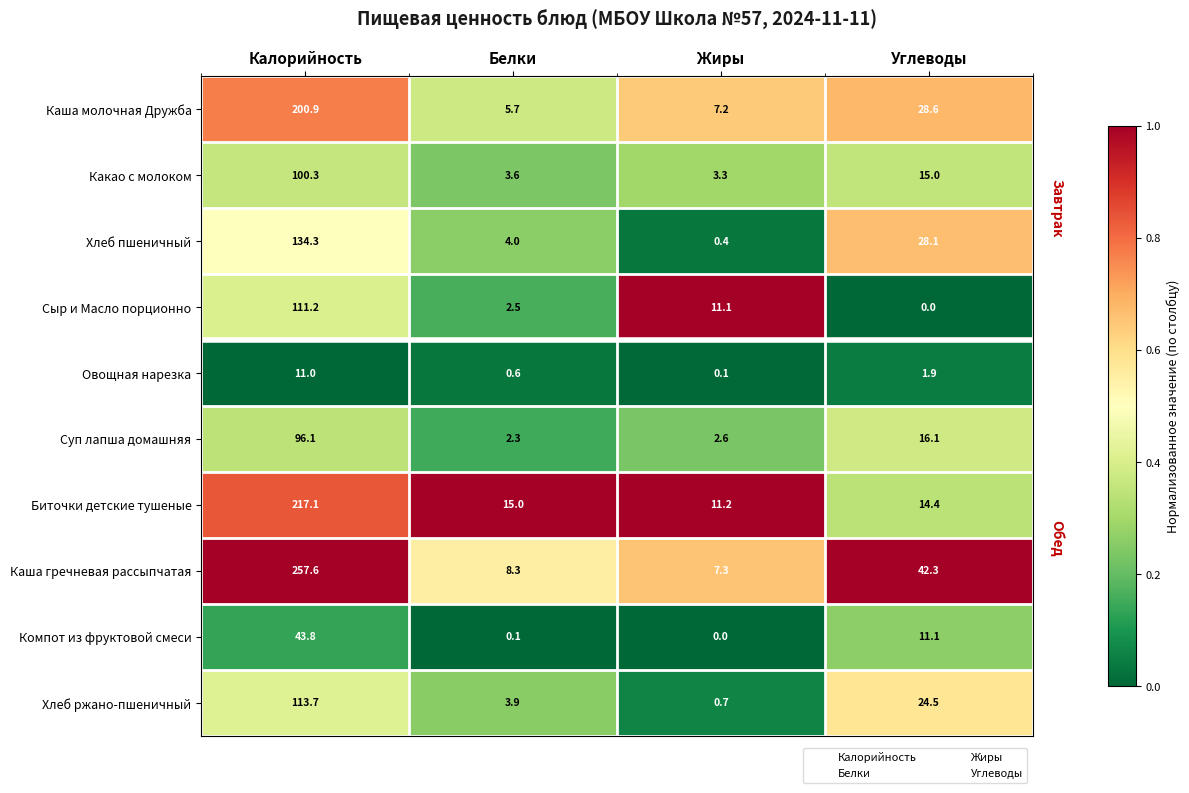

List the series in order of their peak value, lowest first.

Овощная нарезка, Компот из фруктовой смеси, Суп лапша домашняя, Какао с молоком, Сыр и Масло порционно, Хлеб ржано-пшеничный, Хлеб пшеничный, Каша молочная Дружба, Биточки детские тушеные, Каша гречневая рассыпчатая